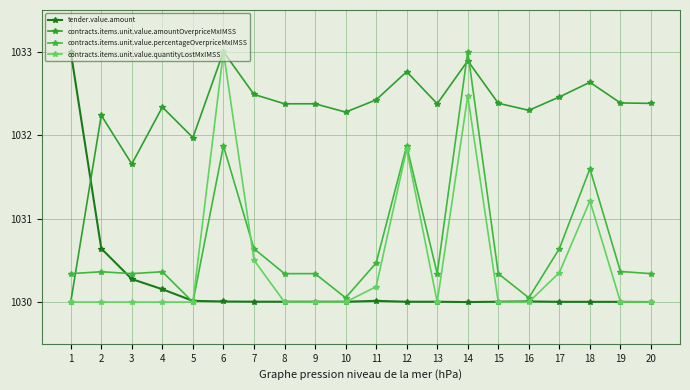

Between 2 and 11, which series saw the biggest shift?

tender.value.amount